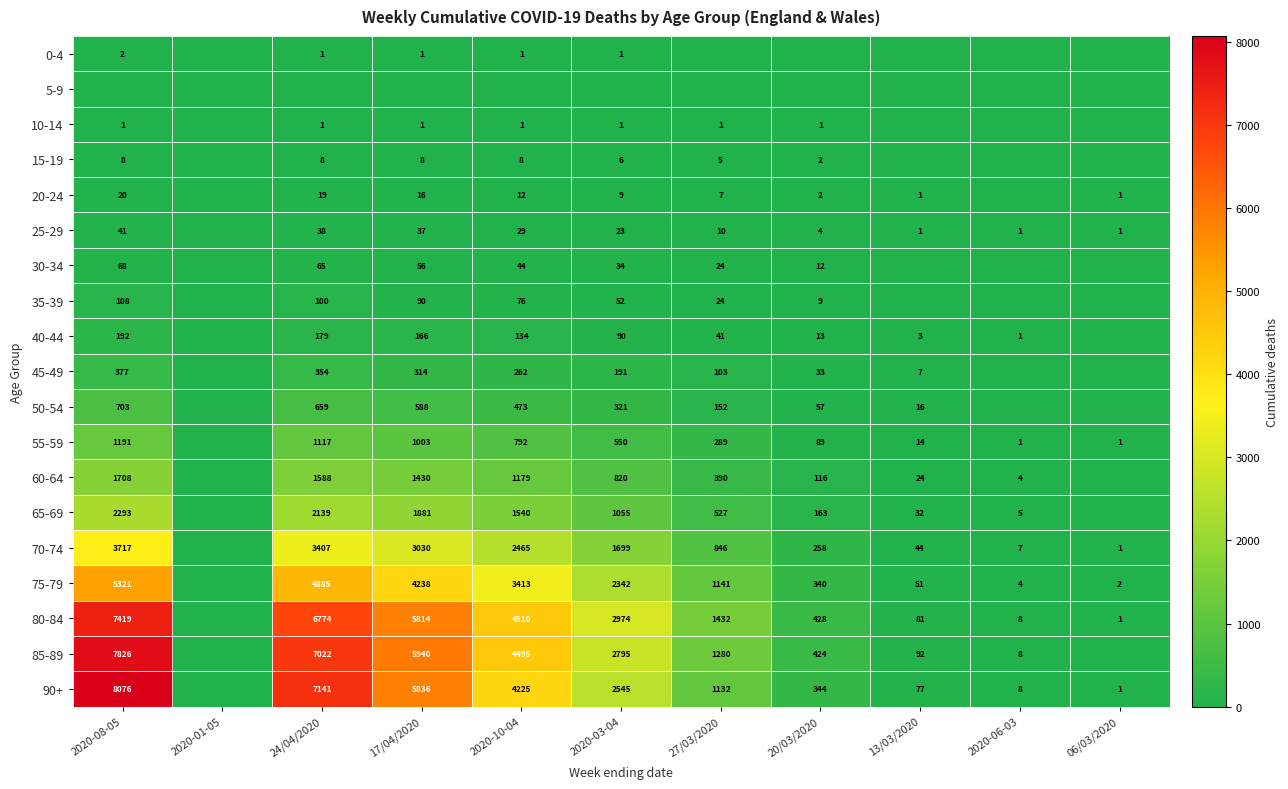

At which category is the sum across all series the highest?

2020-08-05